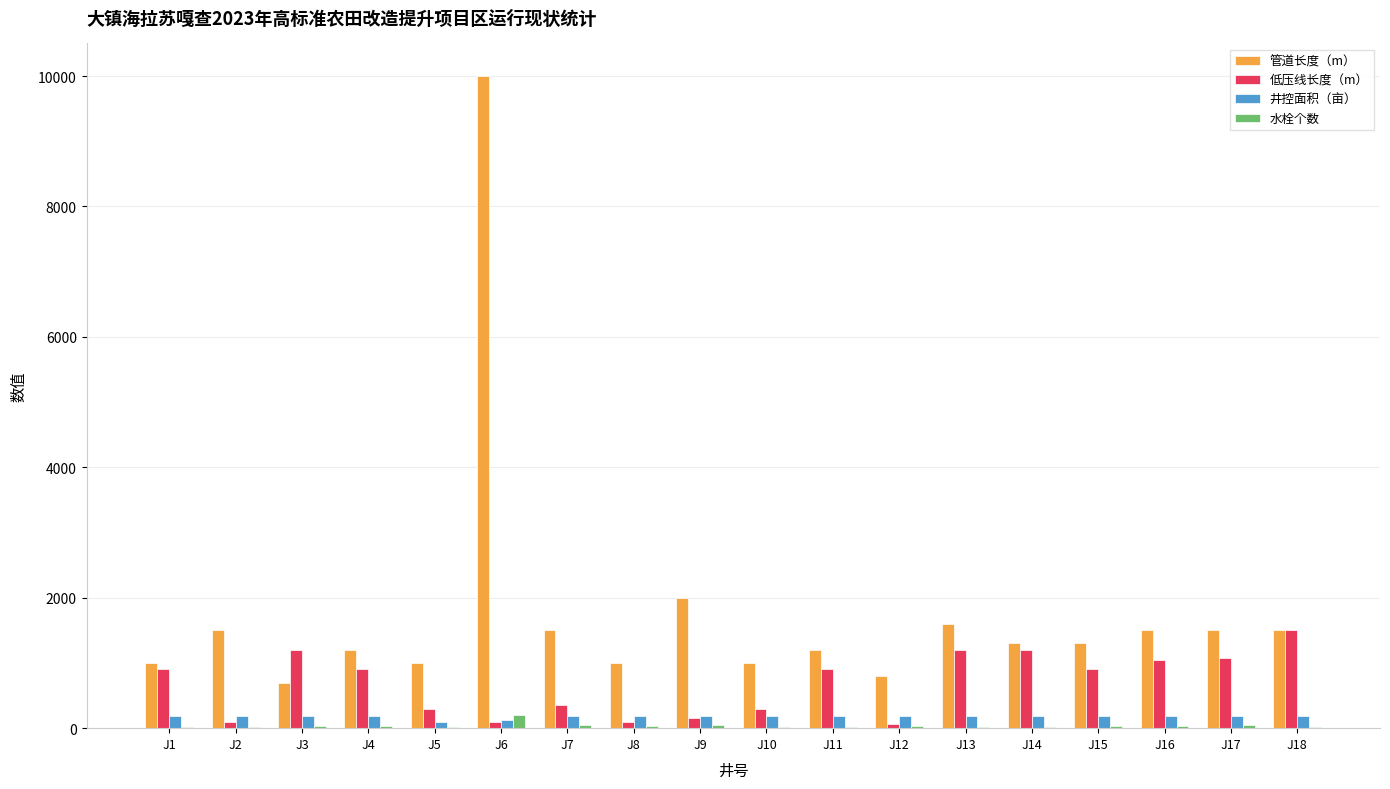

What is the difference between the 低压线长度（m） values at J3 and J17?

120